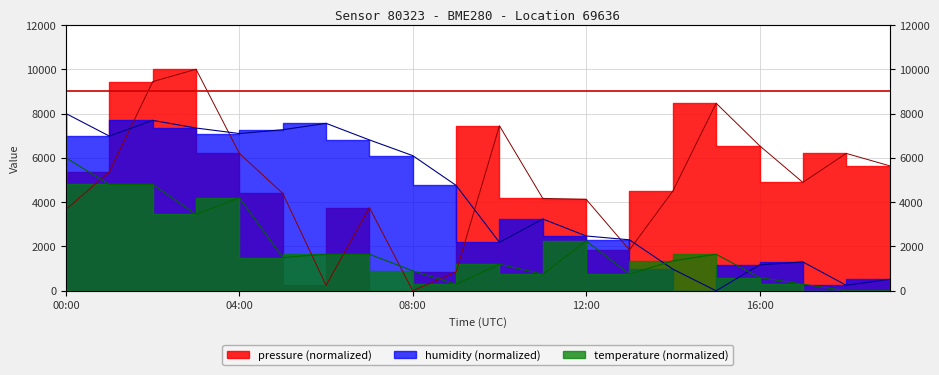

At which label is temperature closest to 3000?

03:00